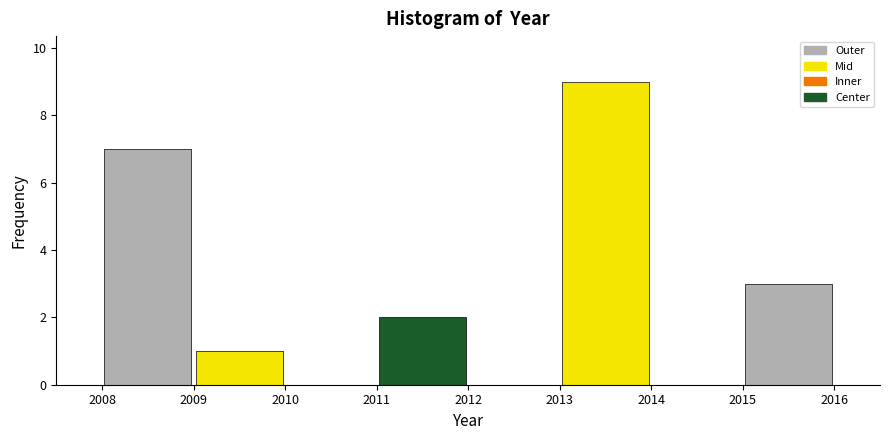

Reading left to right, list every bar in this chart as the range it spans on the x-axis followed by its height. The values are not printed on the chart, so give them approximately, as read against the axis.

2008 to 2009: 7
2009 to 2010: 1
2010 to 2011: 0
2011 to 2012: 2
2012 to 2013: 0
2013 to 2014: 9
2014 to 2015: 0
2015 to 2016: 3